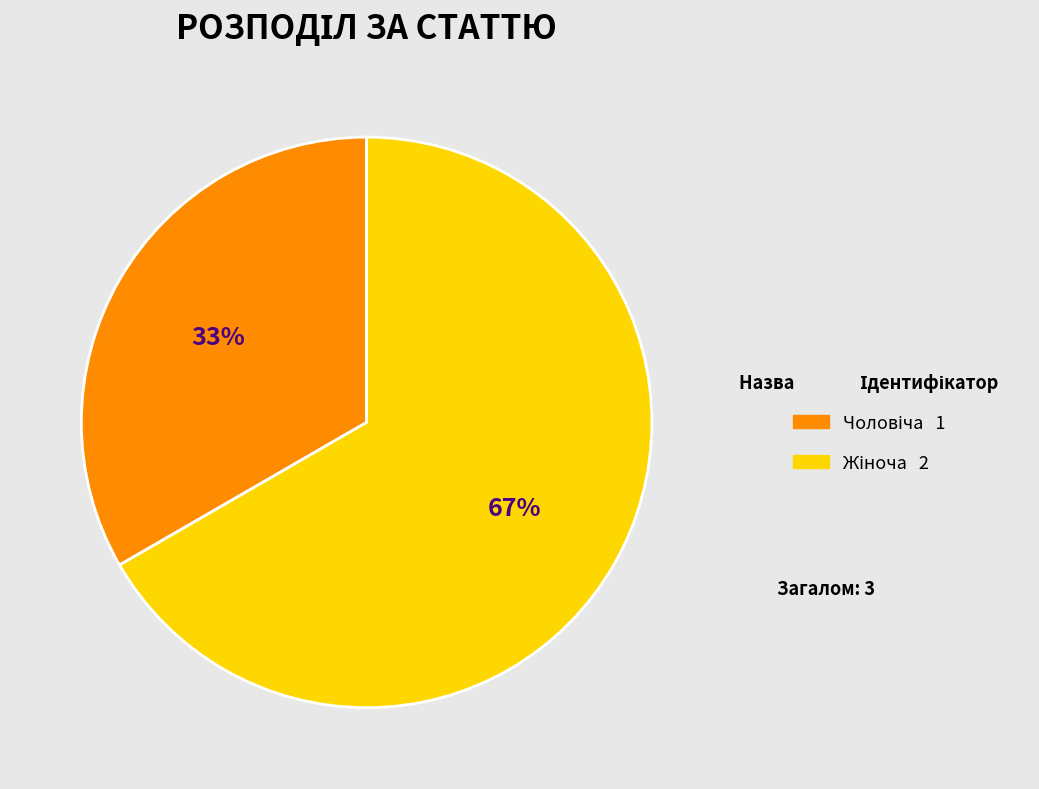

Is there any slice that represents more than half of the pie?

Yes